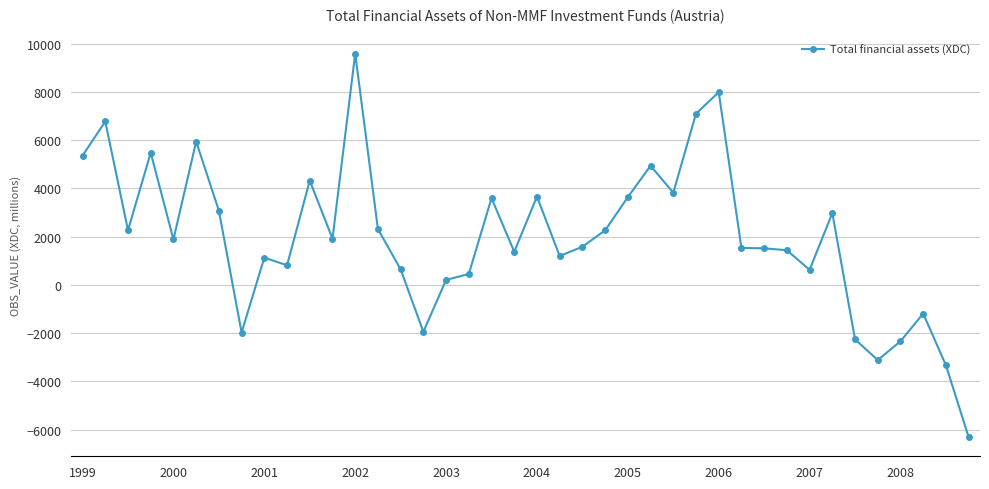

What is the value of the 23rd point from the left?

1584